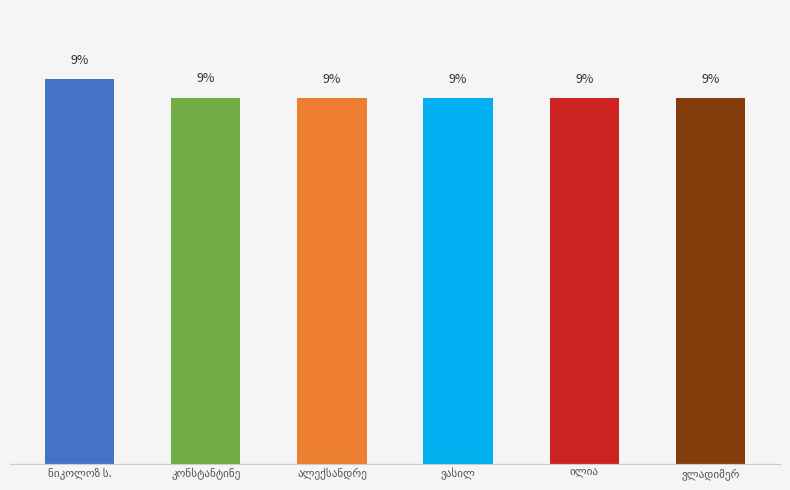

Are the bars horizontal?

No